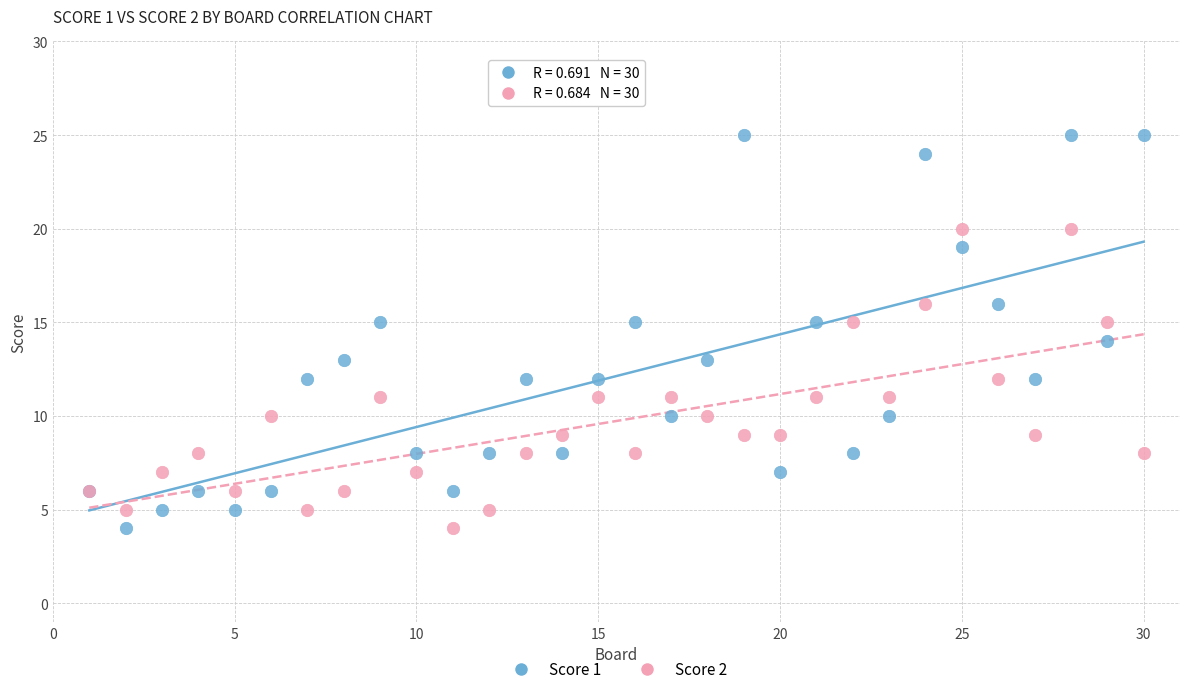

What is the X range (max minus min) for the scatter plot?

29